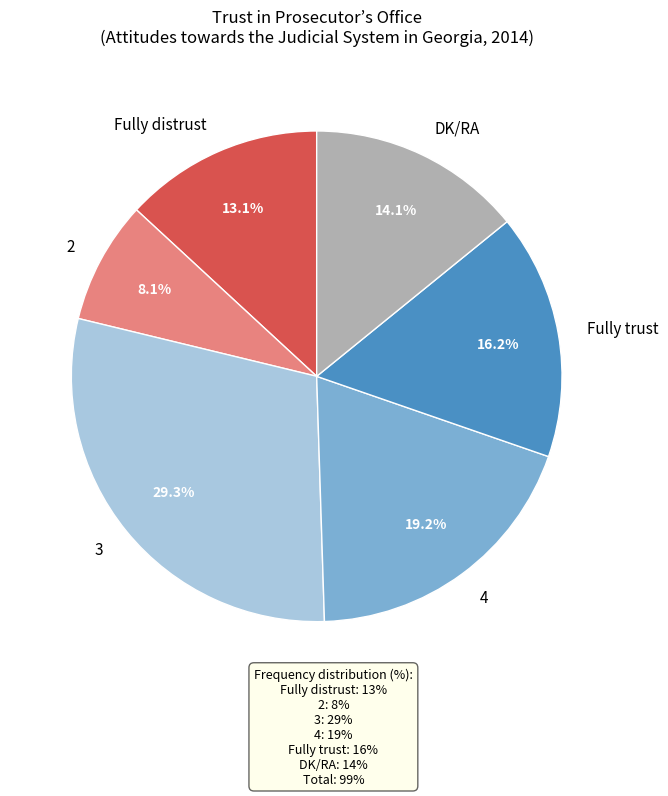

Between 2 and 3, which is larger?

3